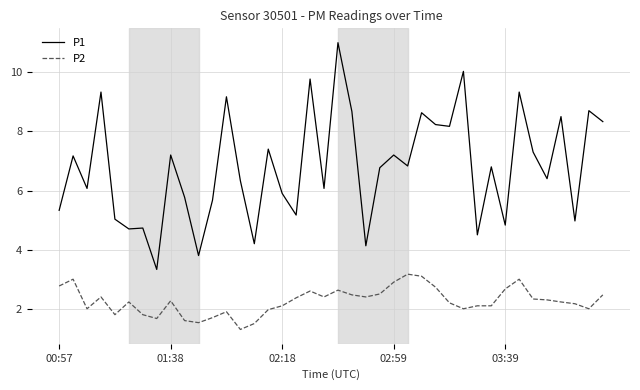

Which series has the largest range (max minus min)?

P1